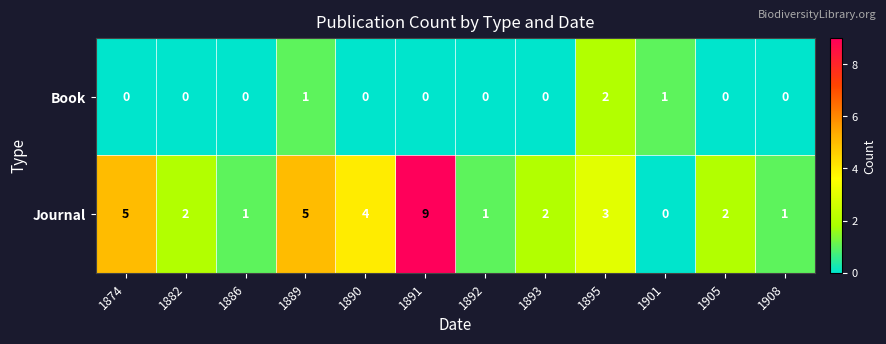

What is the difference between the Journal values at 1905 and 1874?

3